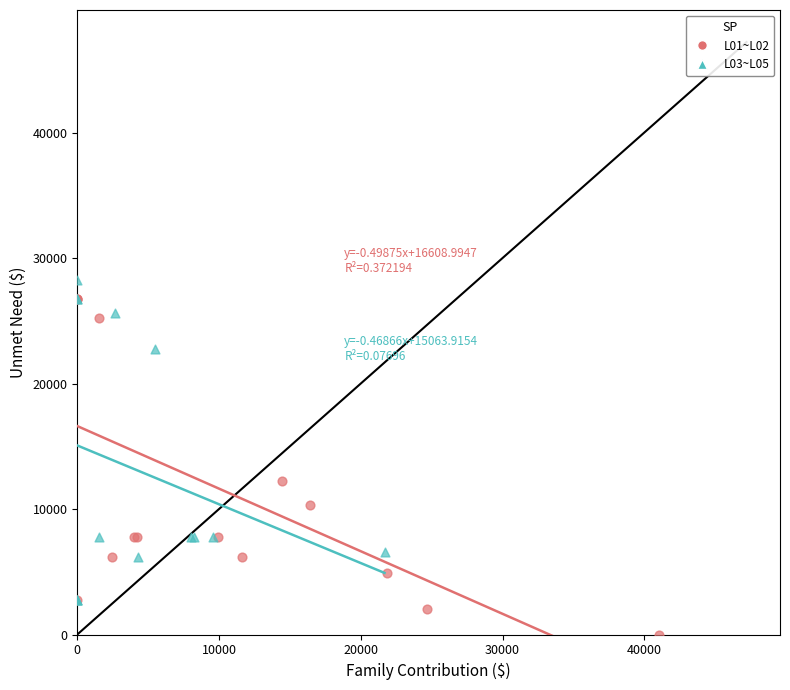

Which series reaches the minimum Y coordinate?

L01~L02